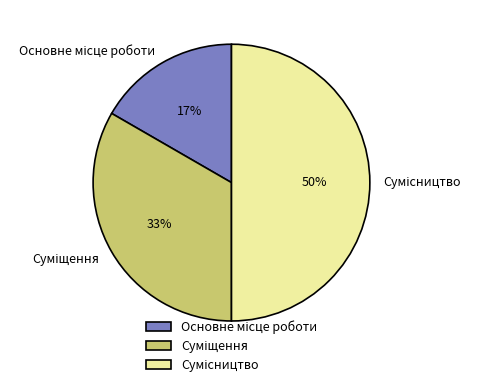

To the nearest percent, what is the average slice percentage?

33%